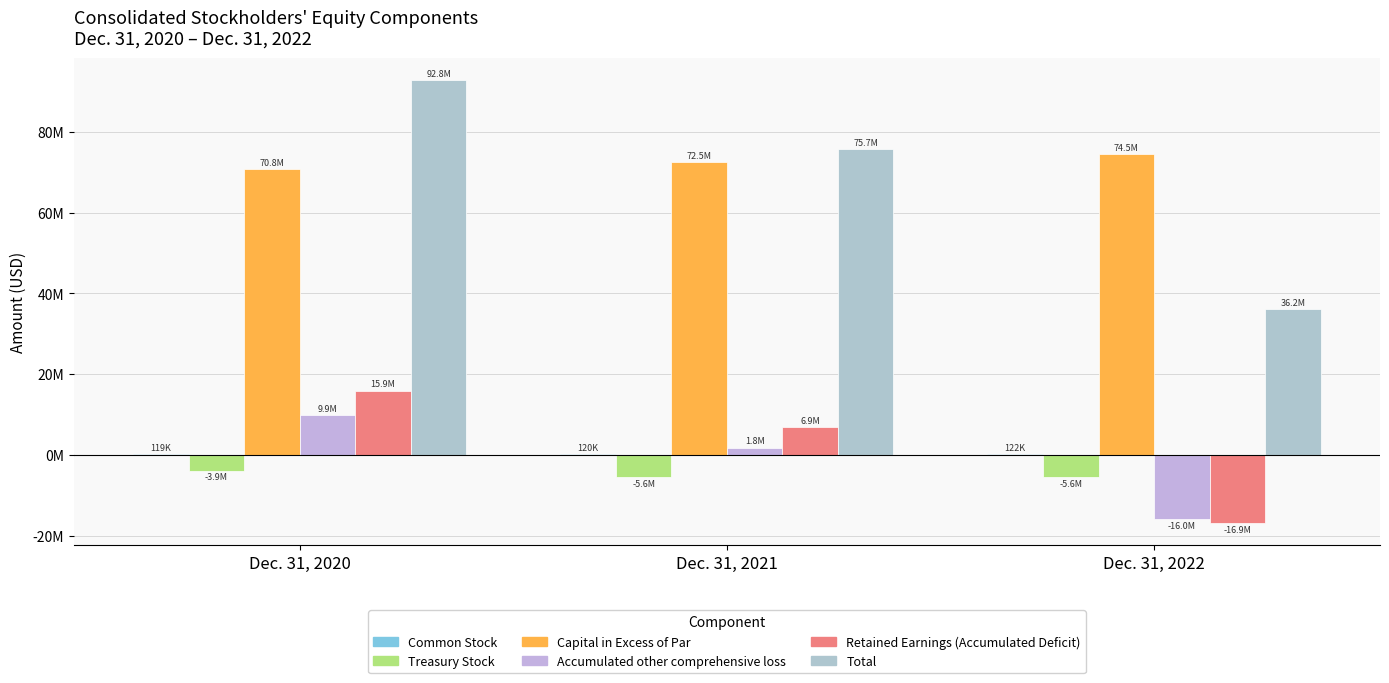

Between Dec. 31, 2020 and Dec. 31, 2021, which series saw the biggest shift?

Total